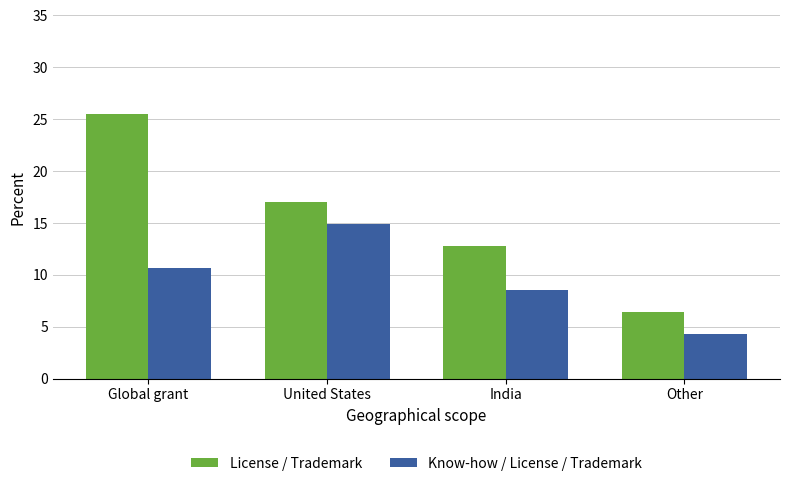

Reading left to right, what are all the values shown in this chart?

License / Trademark: 25.5	17.0	12.8	6.4
Know-how / License / Trademark: 10.6	14.9	8.5	4.3